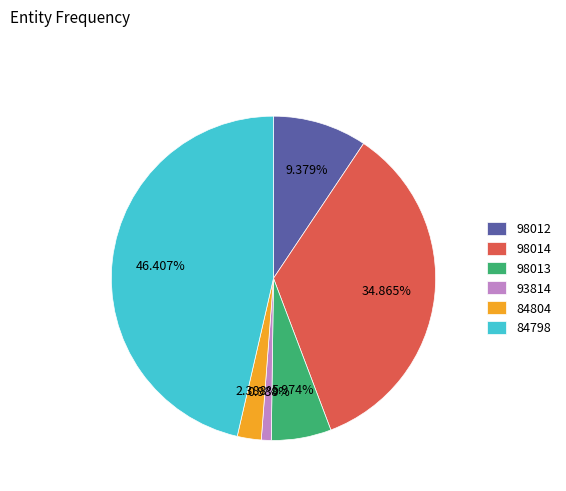

Count the number of slices in the pie.

6